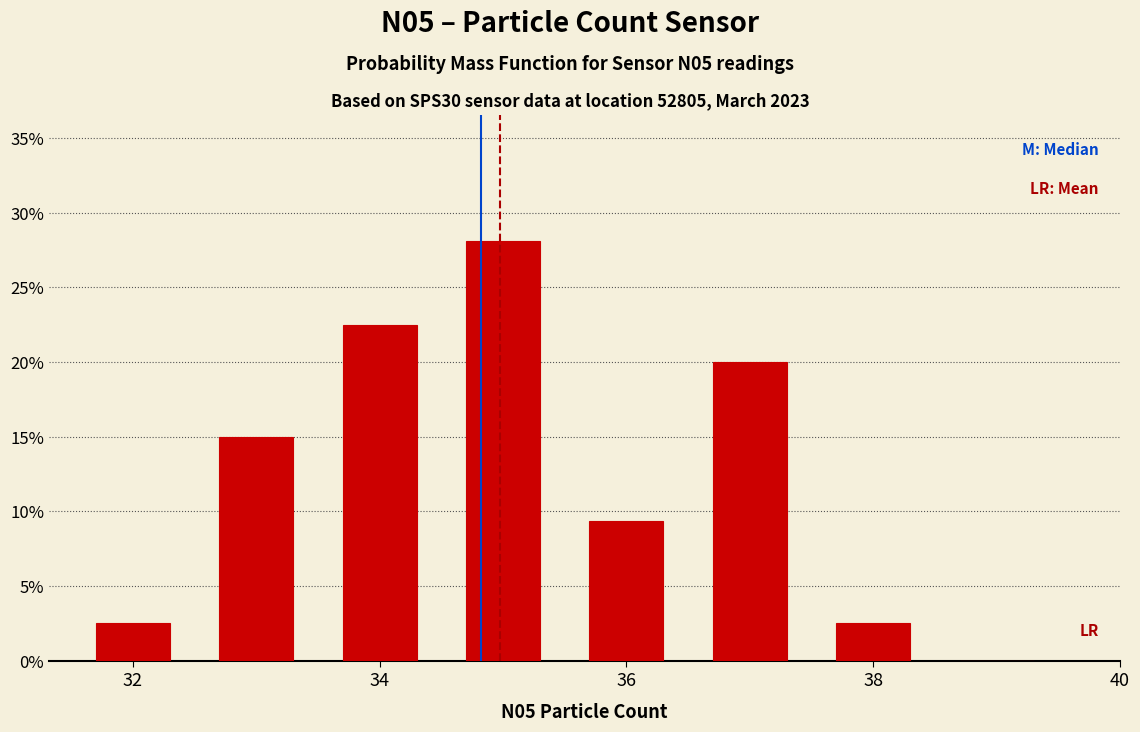

How tall is the bar that spans 31.5 to 32.5 on the x-axis? Neither the bar edges nor the heights are printed on the chart, so give them approximately, as read against the axes.

2.5